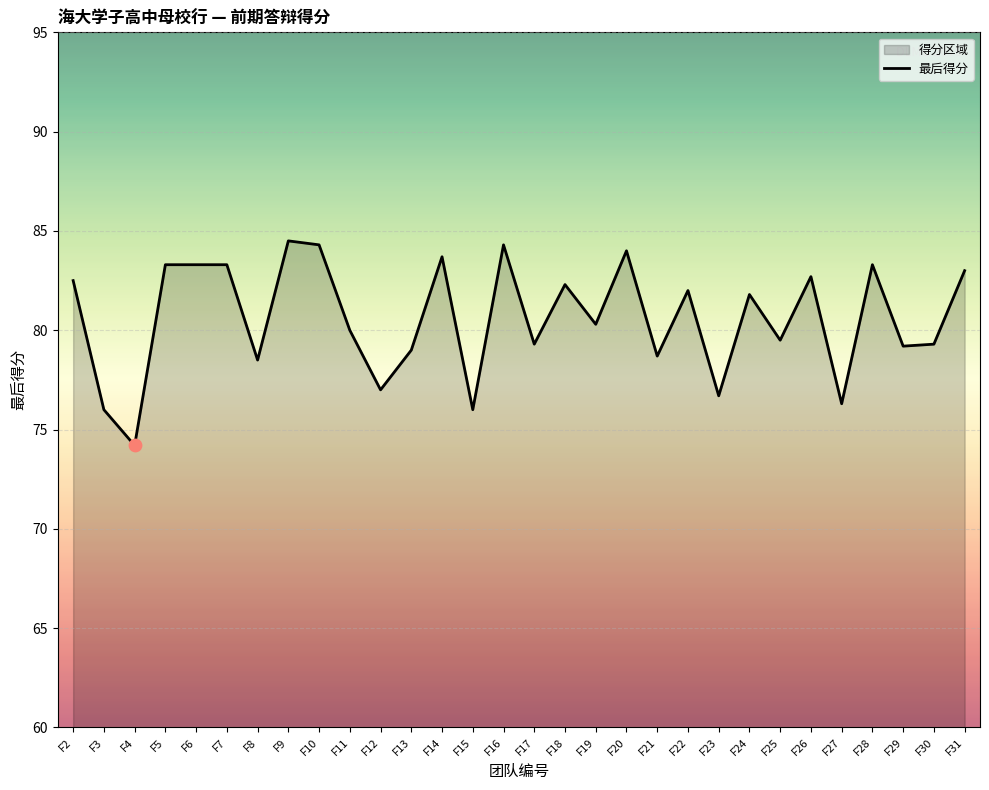

What is the change in value from F6 to F23?

-6.6